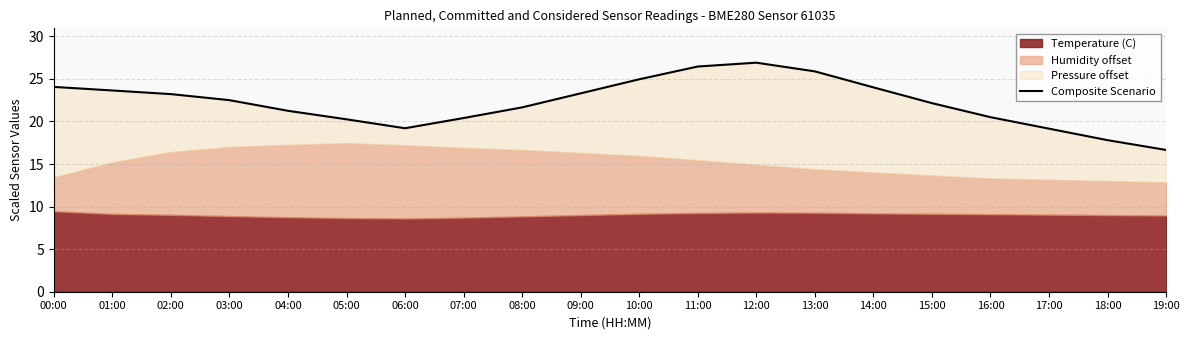

What is the difference between the maximum and minimum values?

10.2